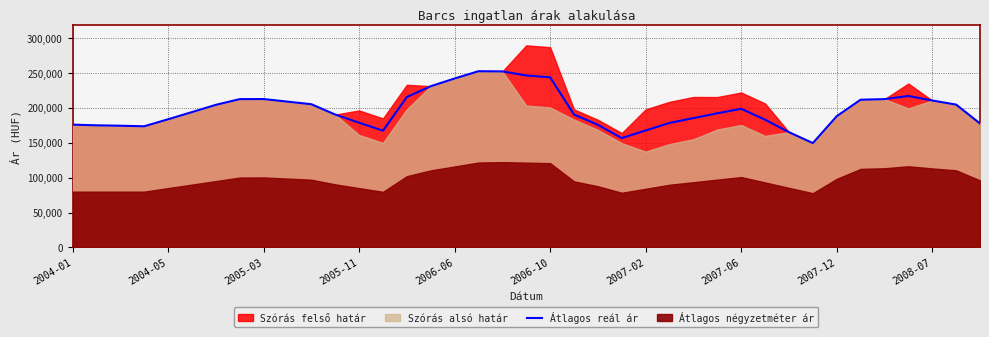

Does the chart have visible grid lines?

Yes